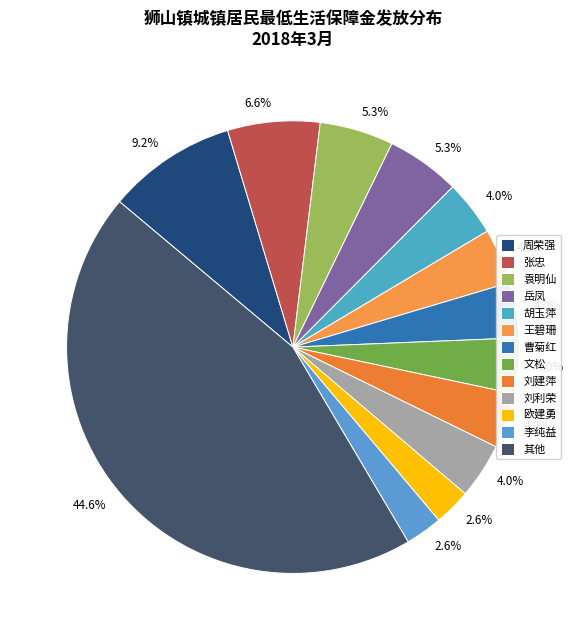

Count the number of slices in the pie.

13